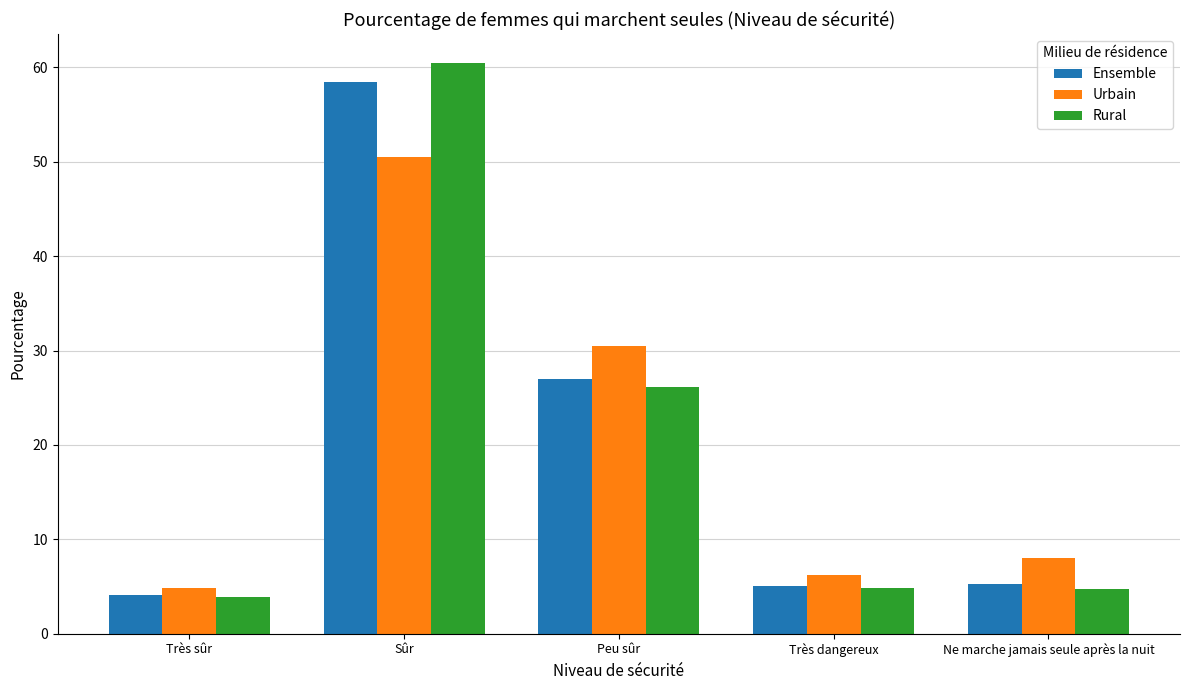

What is the spread (max minus min) of values at Peu sûr?

4.4